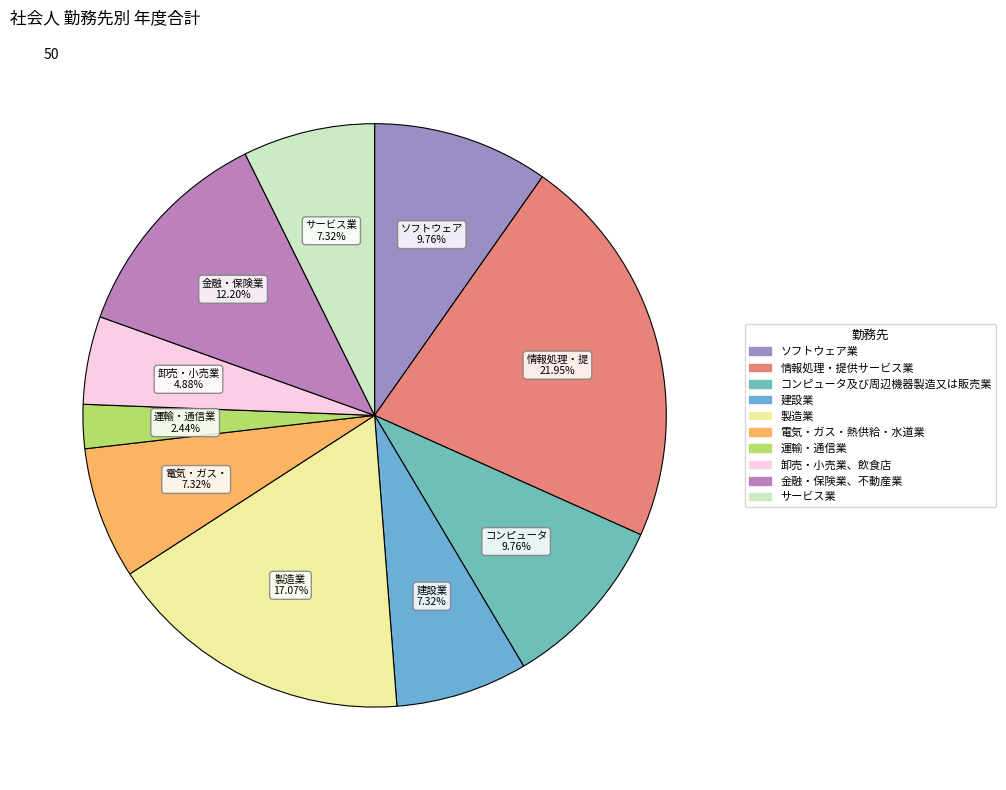

Rank the categories by value from highest to lowest.

情報処理・提供サービス業, 製造業, 金融・保険業、不動産業, ソフトウェア業, コンピュータ及び周辺機器製造又は販売業, 建設業, 電気・ガス・熱供給・水道業, サービス業, 卸売・小売業、飲食店, 運輸・通信業